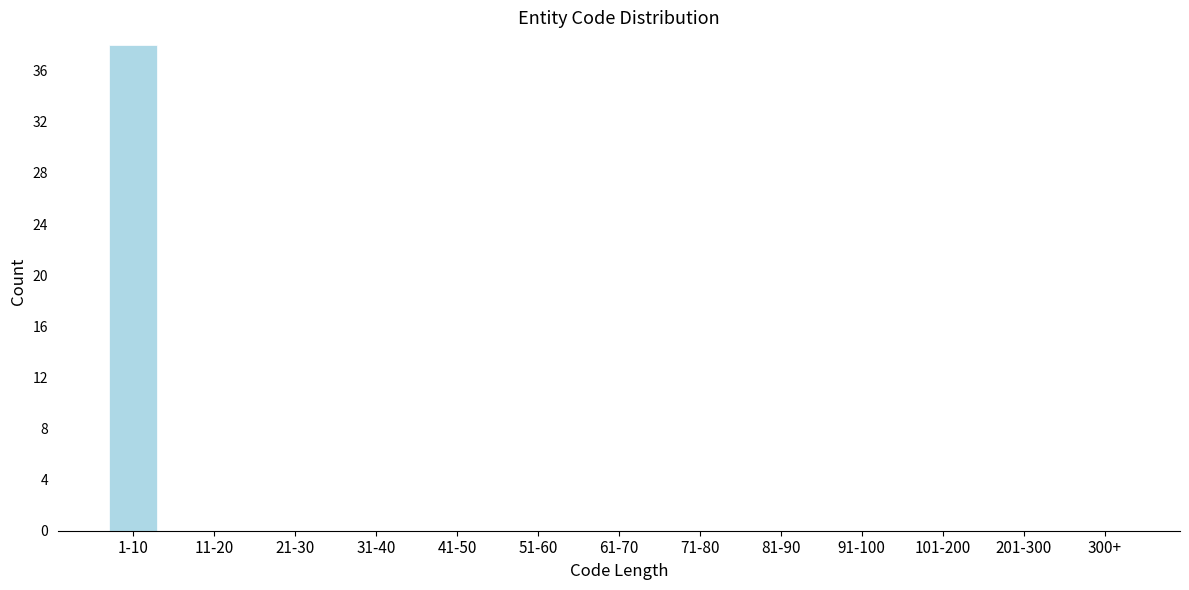

Reading left to right, list all the values displayed in this chart.

1-10=38	11-20=0	21-30=0	31-40=0	41-50=0	51-60=0	61-70=0	71-80=0	81-90=0	91-100=0	101-200=0	201-300=0	300+=0